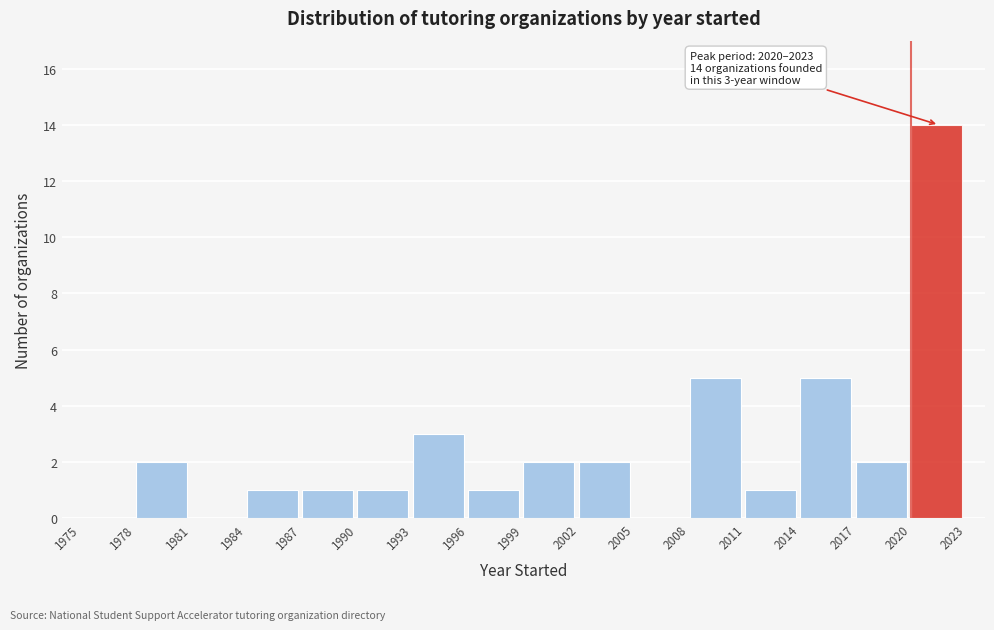

Which range on the x-axis has the tallest bar?

2020 to 2023